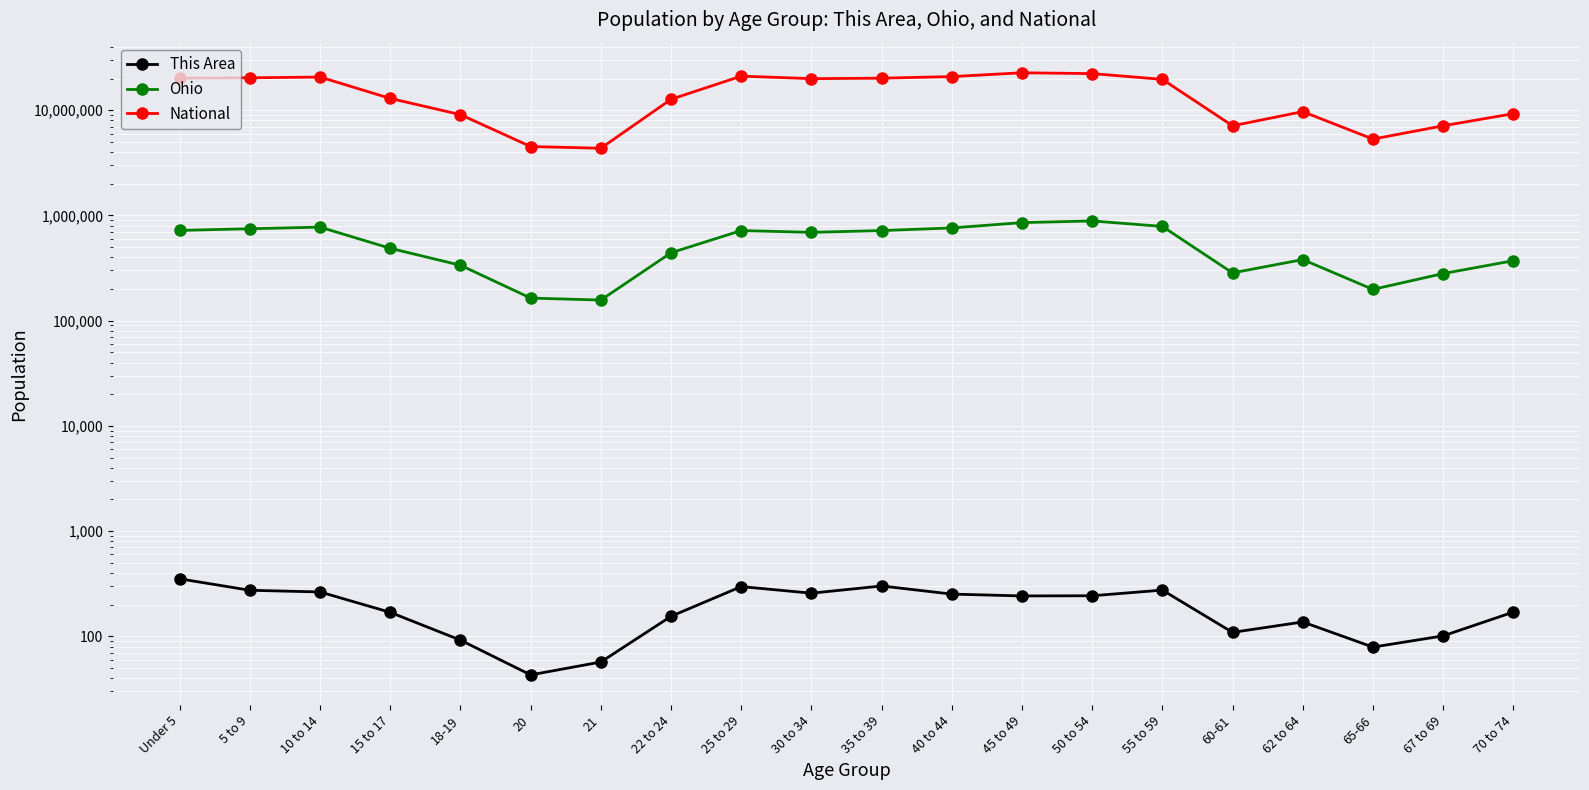

What is the maximum value shown in the chart?

22708591